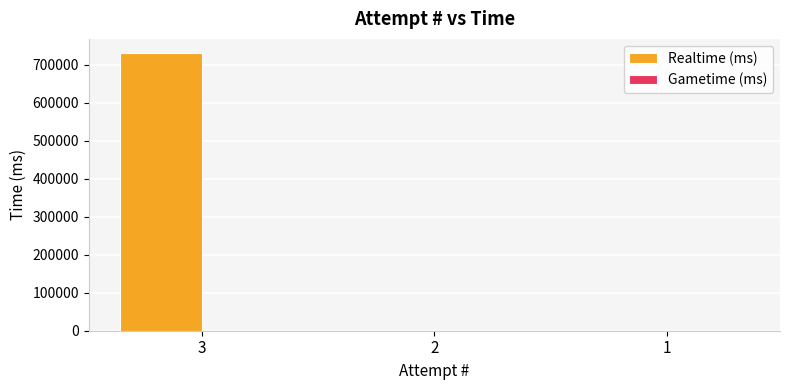

What is the sum of all values?

732016